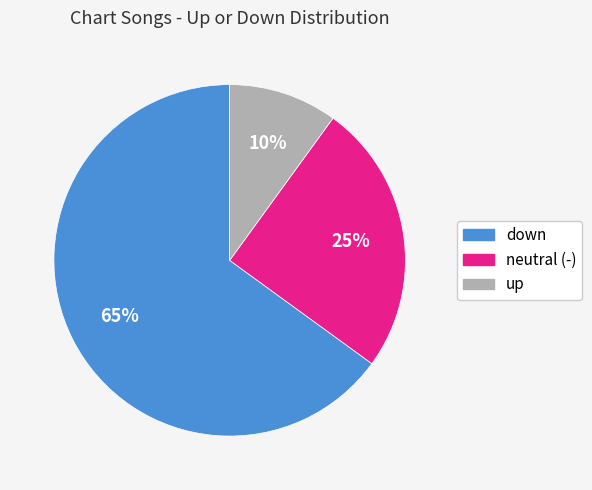

To the nearest percent, what portion does down represent?

65%